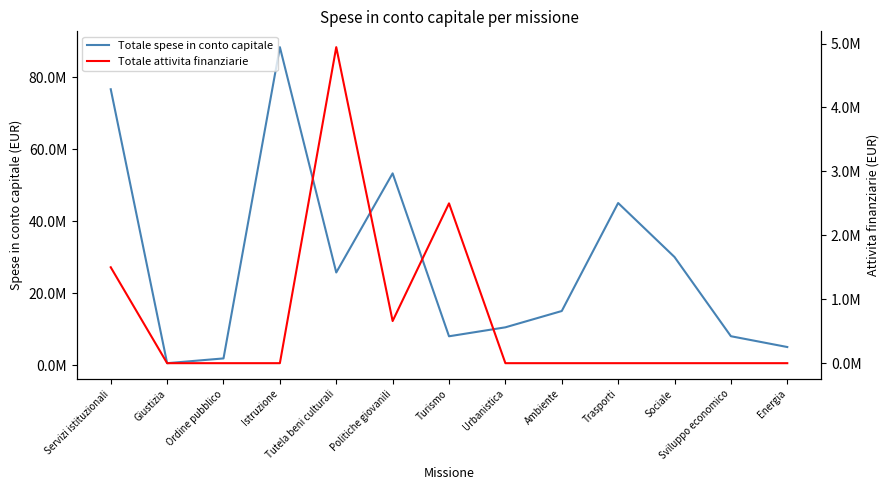

True or false: Totale attivita finanziarie and Totale spese in conto capitale cross at least once.

False